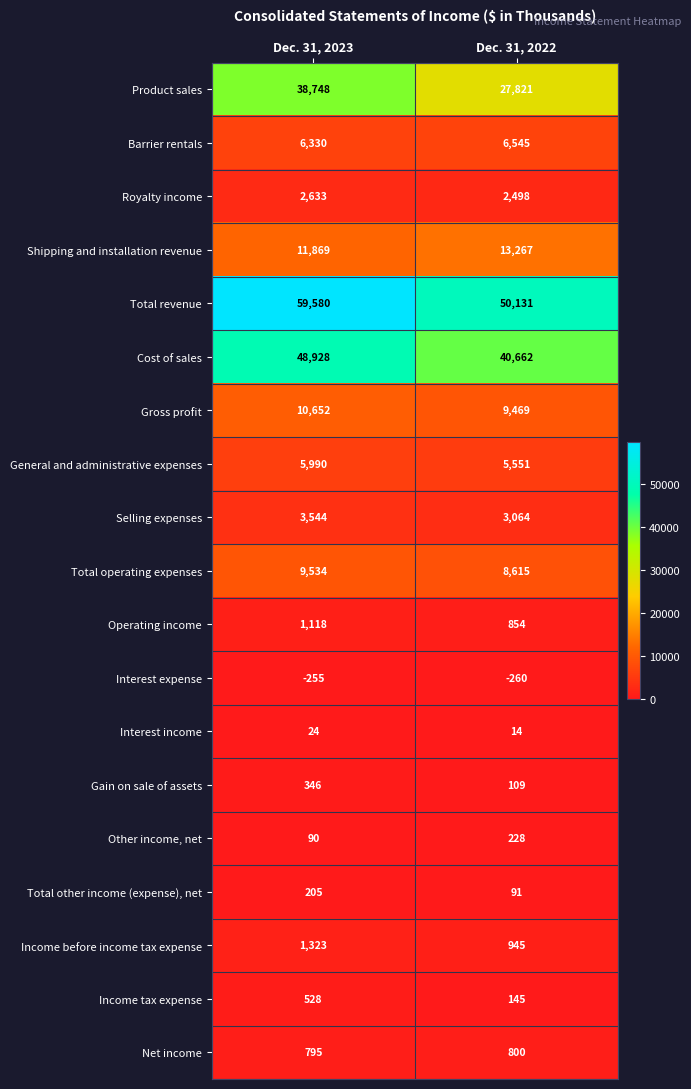

At how many categories does at least one series exceed 20160?

2